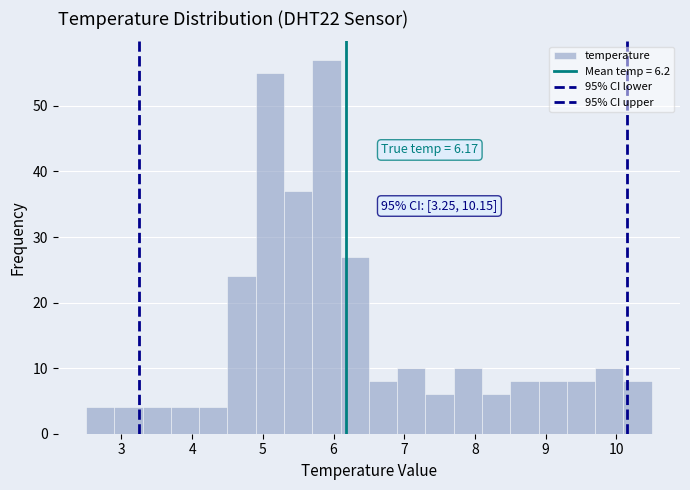

Which range on the x-axis has the tallest bar?

5.7 to 6.1